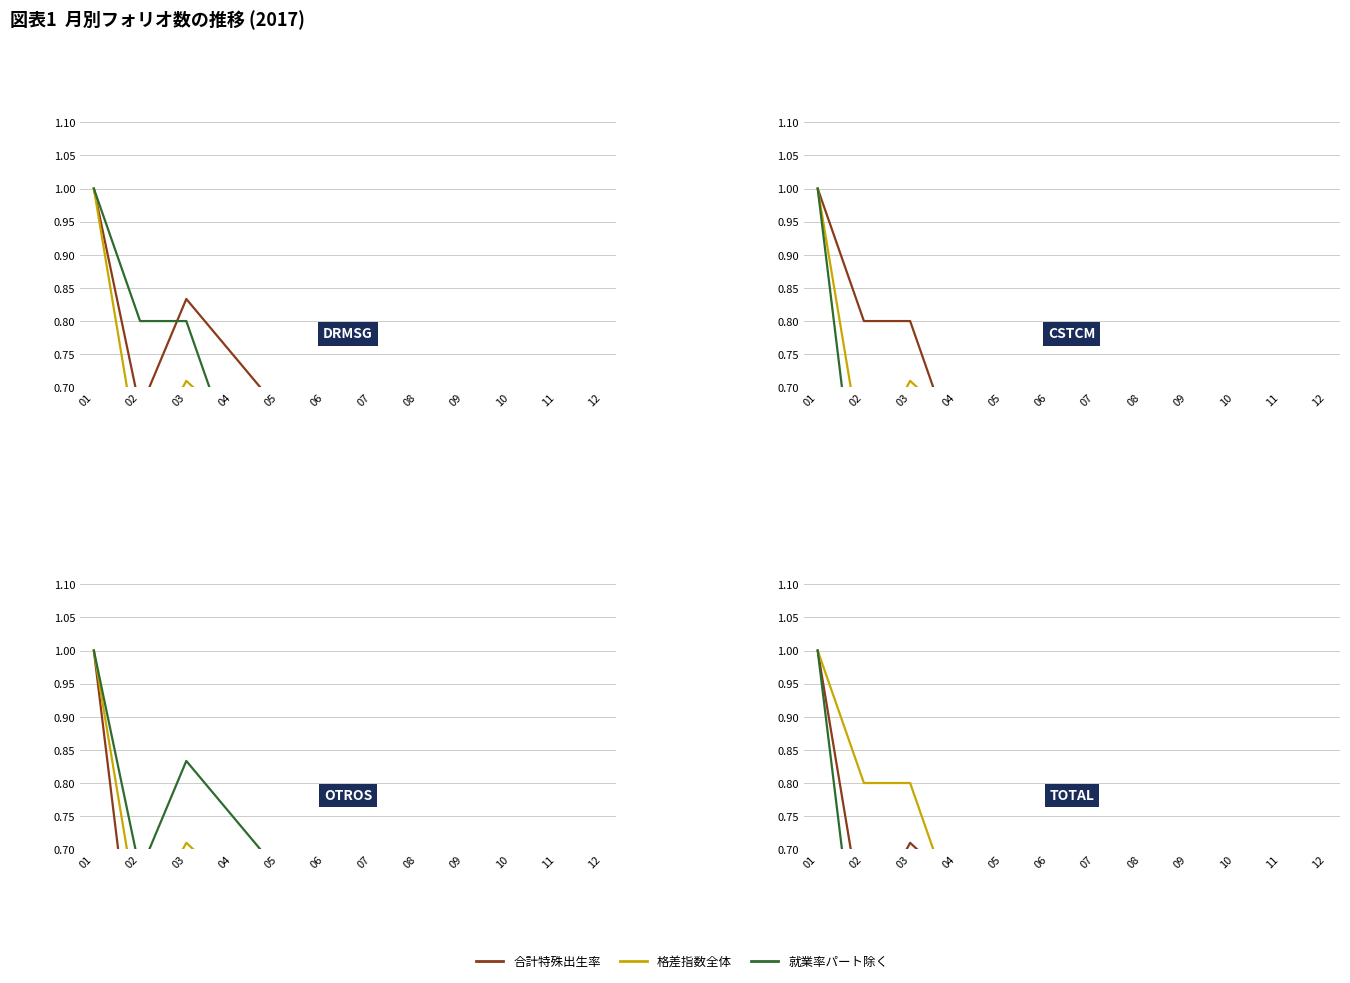

How many categories are shown in the chart?

12